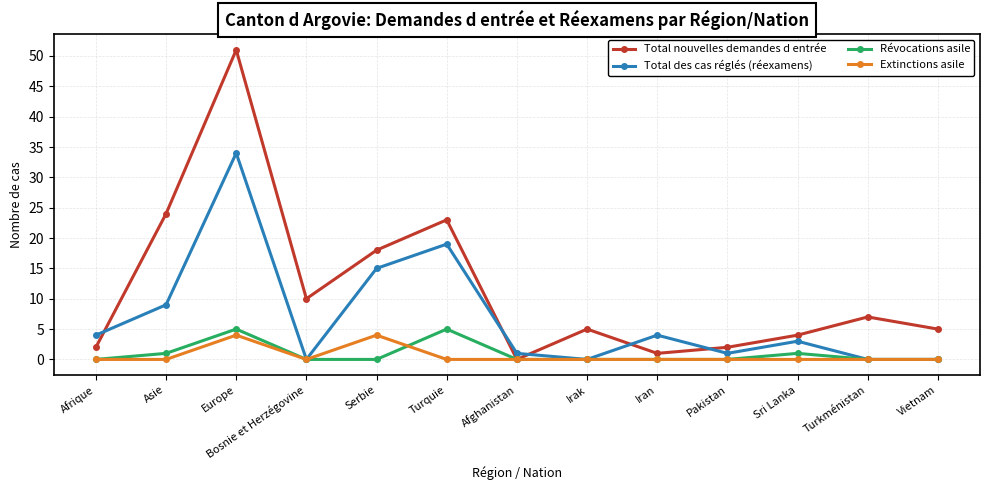

Reading left to right, transcribe all the data shown in this chart.

Total nouvelles demandes d entrée: Afrique=2	Asie=24	Europe=51	Bosnie et Herzégovine=10	Serbie=18	Turquie=23	Afghanistan=0	Irak=5	Iran=1	Pakistan=2	Sri Lanka=4	Turkménistan=7	Vietnam=5
Total des cas réglés (réexamens): Afrique=4	Asie=9	Europe=34	Bosnie et Herzégovine=0	Serbie=15	Turquie=19	Afghanistan=1	Irak=0	Iran=4	Pakistan=1	Sri Lanka=3	Turkménistan=0	Vietnam=0
Révocations asile: Afrique=0	Asie=1	Europe=5	Bosnie et Herzégovine=0	Serbie=0	Turquie=5	Afghanistan=0	Irak=0	Iran=0	Pakistan=0	Sri Lanka=1	Turkménistan=0	Vietnam=0
Extinctions asile: Afrique=0	Asie=0	Europe=4	Bosnie et Herzégovine=0	Serbie=4	Turquie=0	Afghanistan=0	Irak=0	Iran=0	Pakistan=0	Sri Lanka=0	Turkménistan=0	Vietnam=0